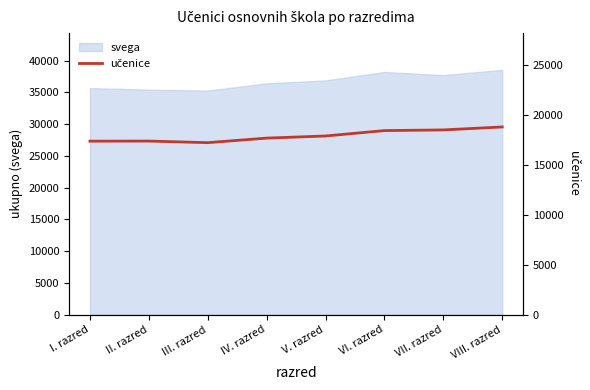

Which label corresponds to the largest value in the chart?

VIII. razred